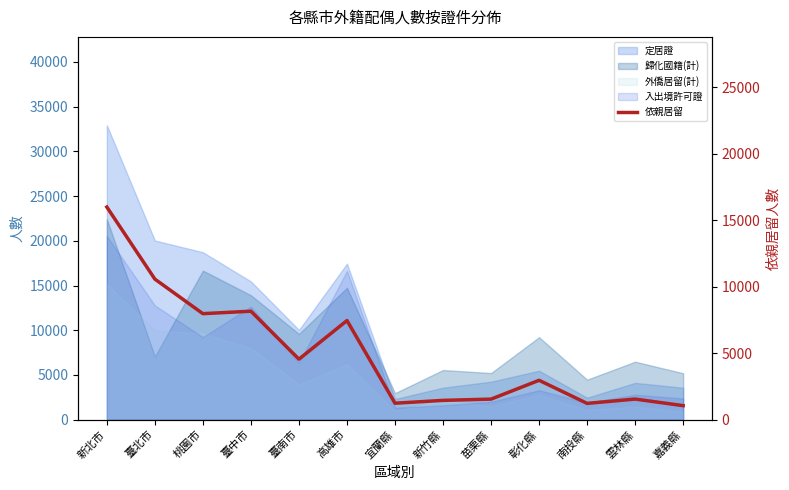

What is the change in value from 新北市 to 高雄市?

-8539